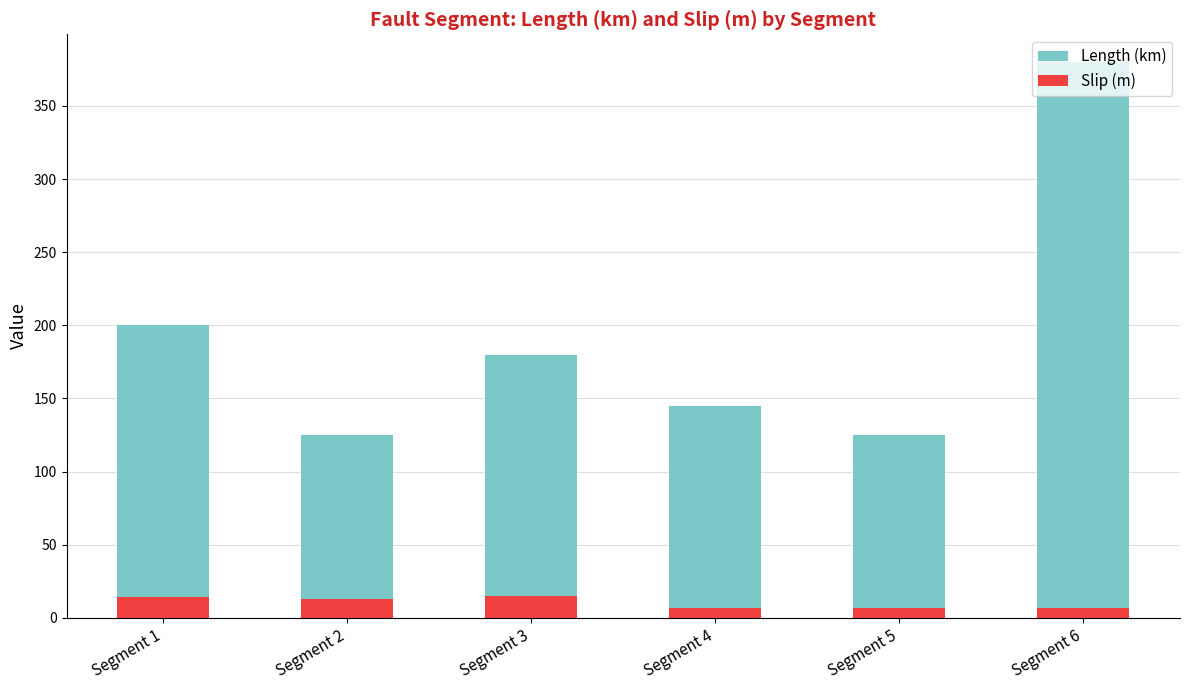

The value of Slip (m) at Segment 6 is 7.0. True or false?

True